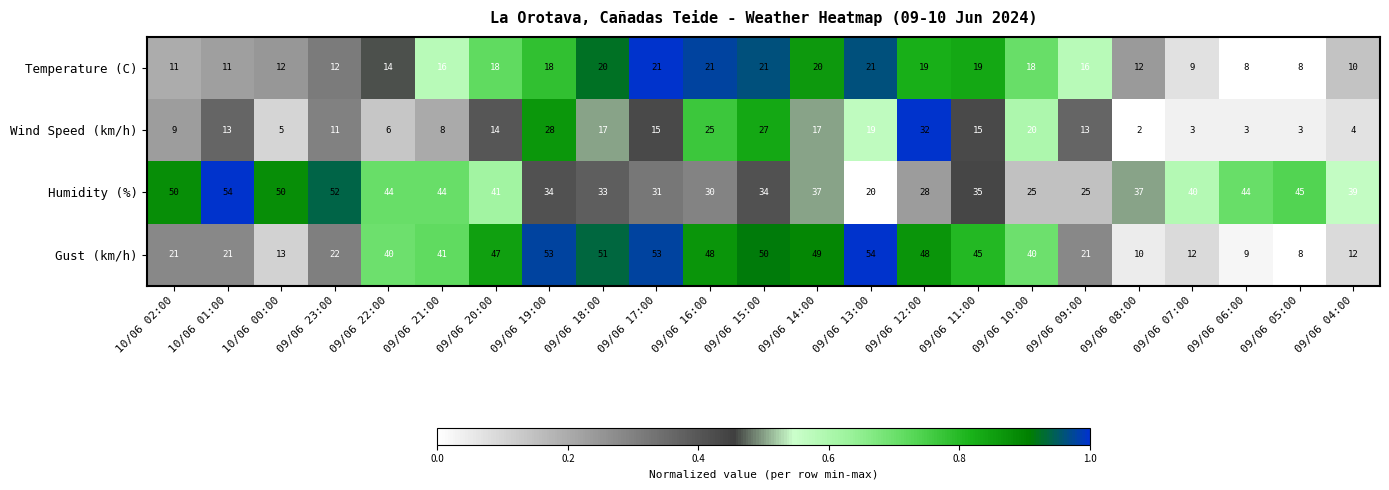

At 09/06 15:00, list the series in order from largest to smallest.

Gust (km/h), Humidity (%), Wind Speed (km/h), Temperature (C)